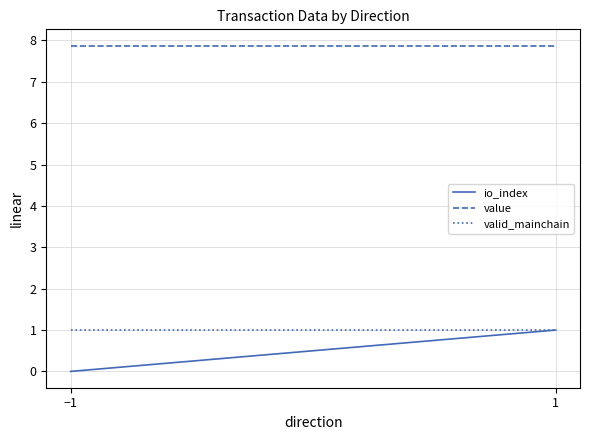

The value of value at −1 is 11.0. True or false?

False